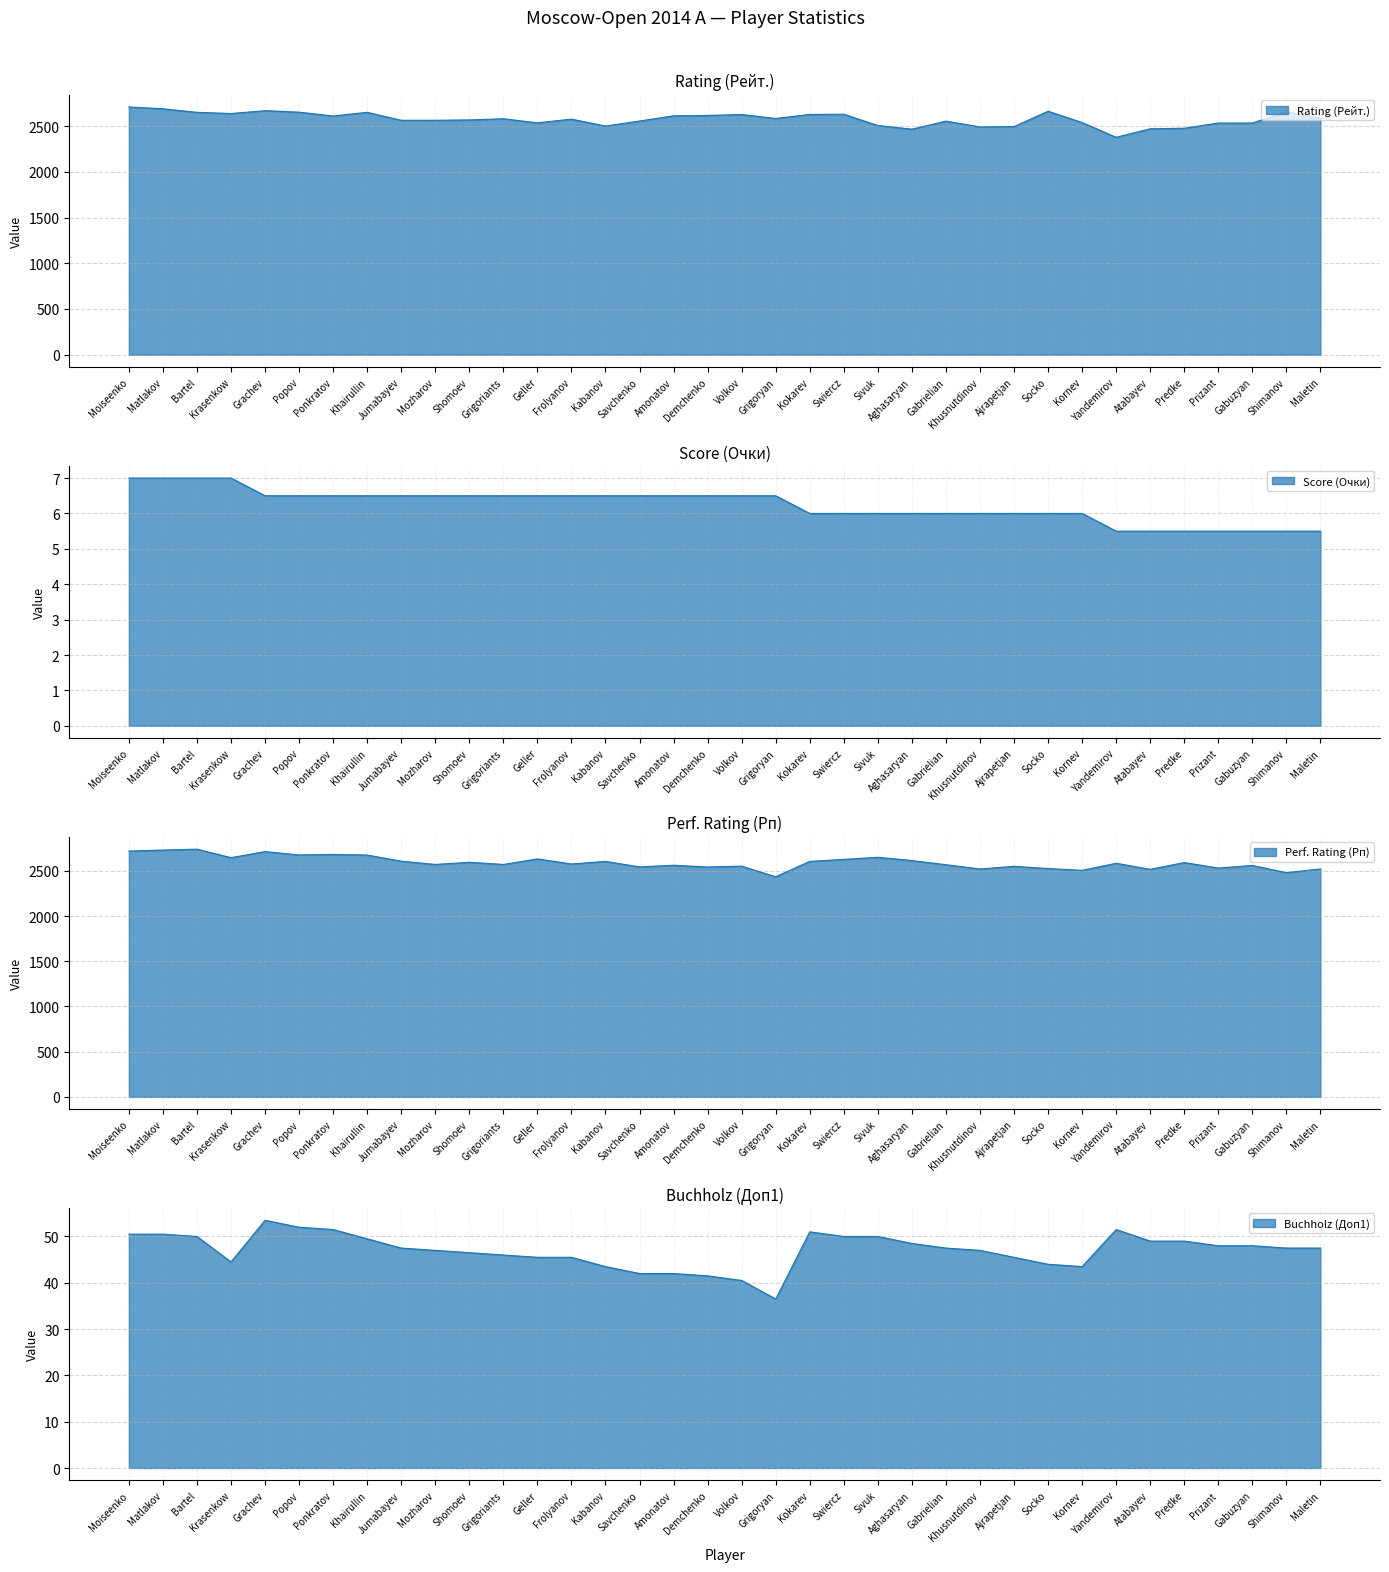

Is it true that Buchholz (Доп1) equals 30.4 at Krasenkow?

False